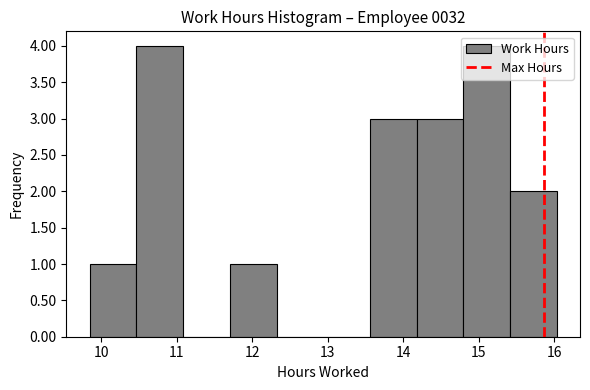

Reading left to right, transcribe this chart: for each bar, give the range it covers on the x-axis and its height. Neither the bar edges nor the heights are printed on the chart, so give them approximately, as read against the axes.

9.9 to 10.5: 1
10.5 to 11.1: 4
11.1 to 11.7: 0
11.7 to 12.3: 1
12.3 to 12.9: 0
12.9 to 13.6: 0
13.6 to 14.2: 3
14.2 to 14.8: 3
14.8 to 15.4: 4
15.4 to 16.0: 2